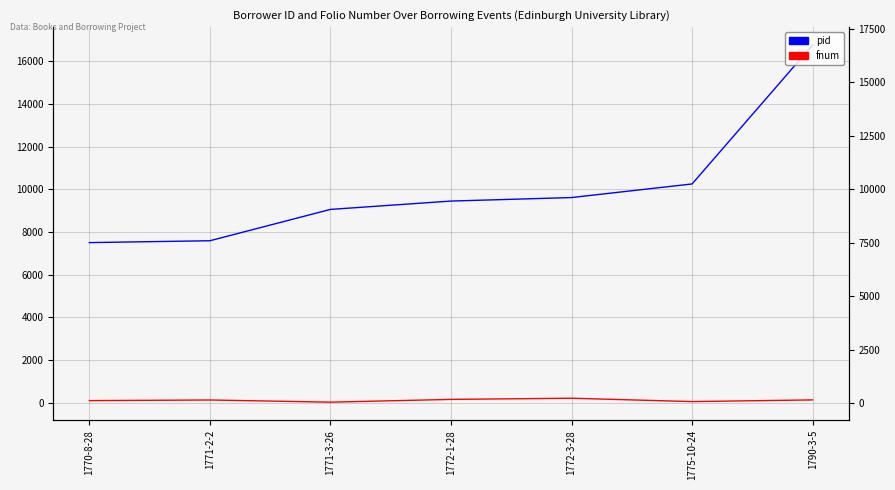

Which series changed the most between 1770-8-28 and 1771-3-26?

pid